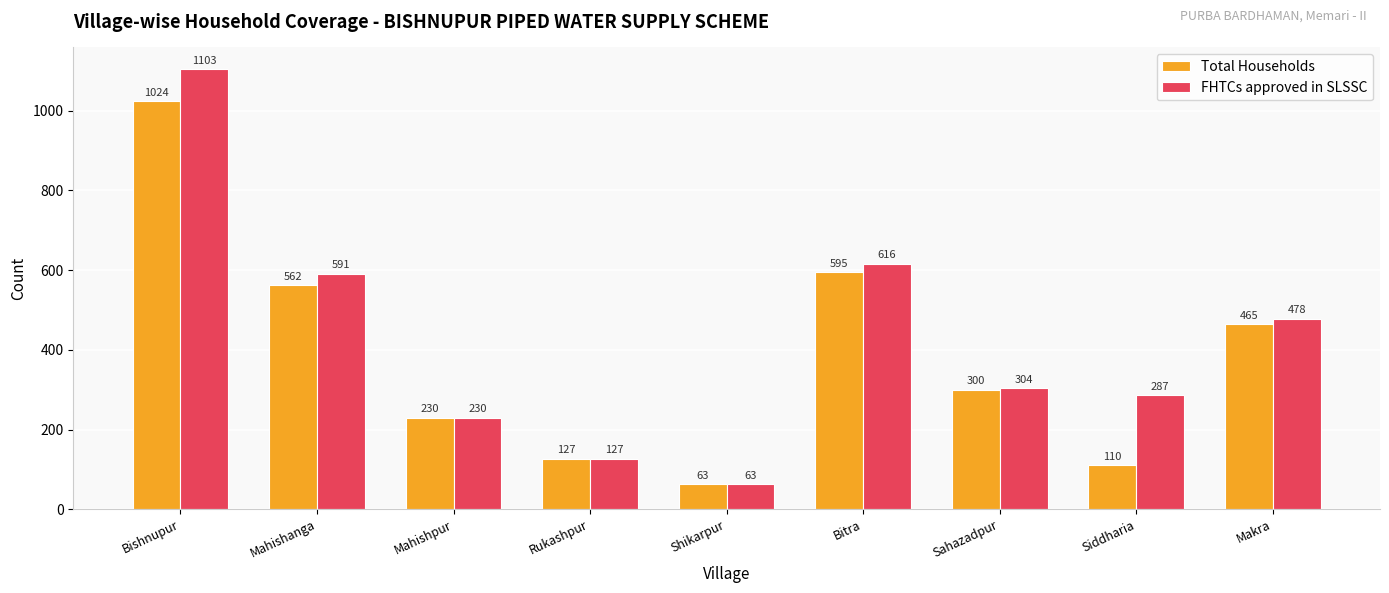

Rank the series by their maximum value, from highest to lowest.

FHTCs approved in SLSSC, Total Households